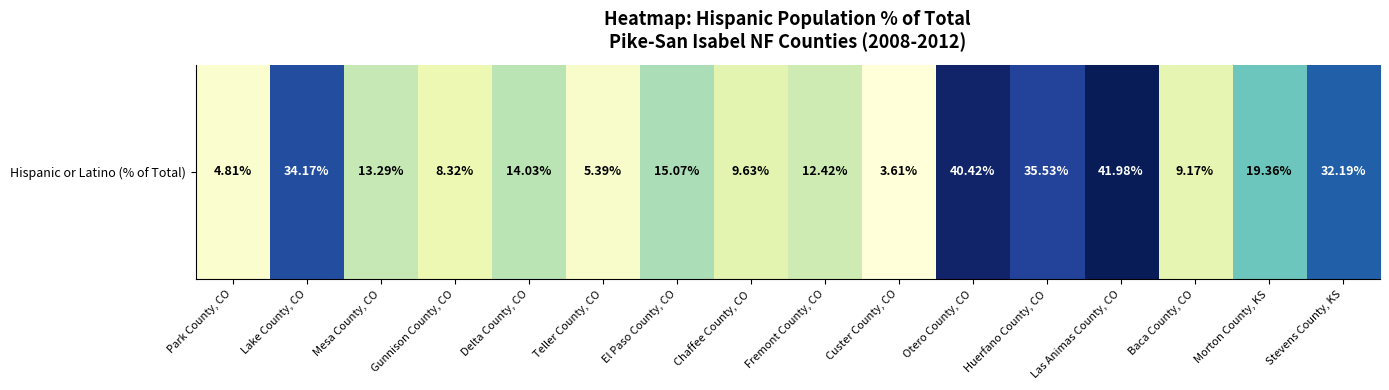

The value at Huerfano County, CO is 0.4. True or false?

True